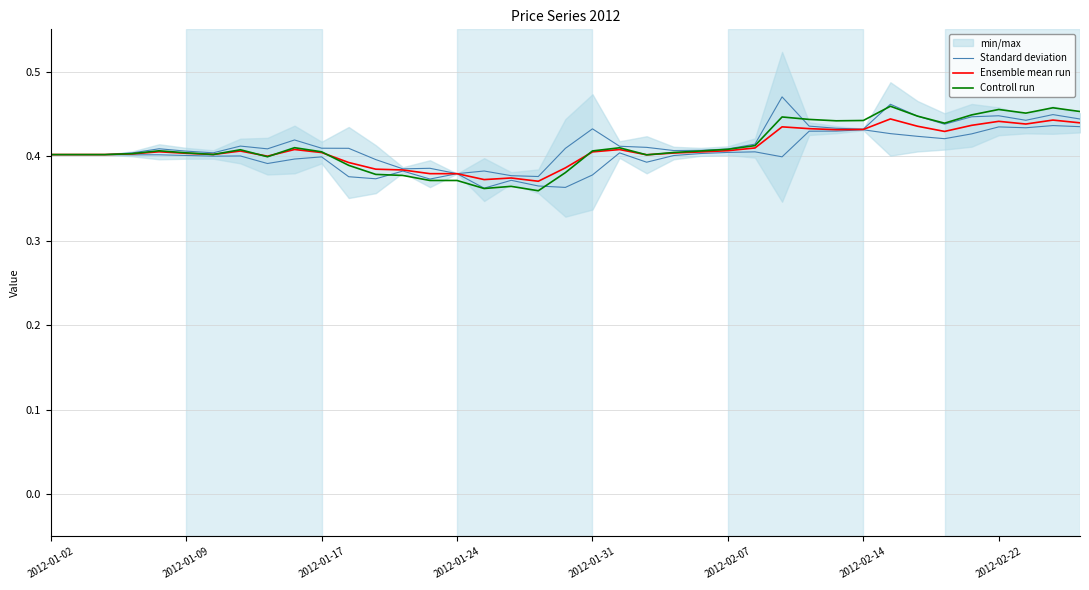

The value of Standard deviation at 19 is 0.4. True or false?

True